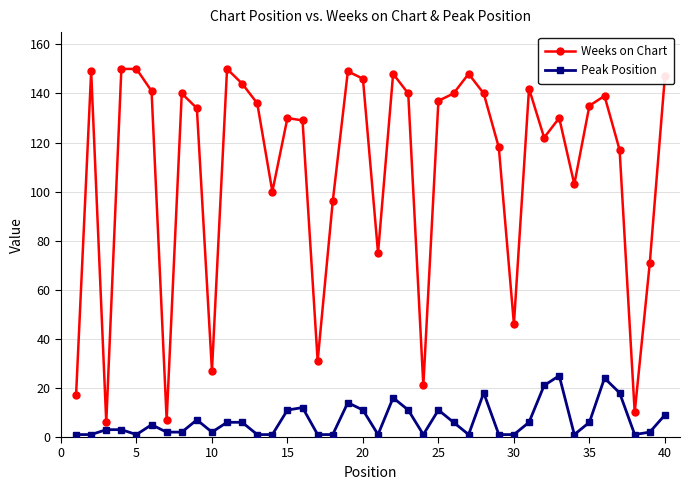

What is the sum of all Peak Position values?

271